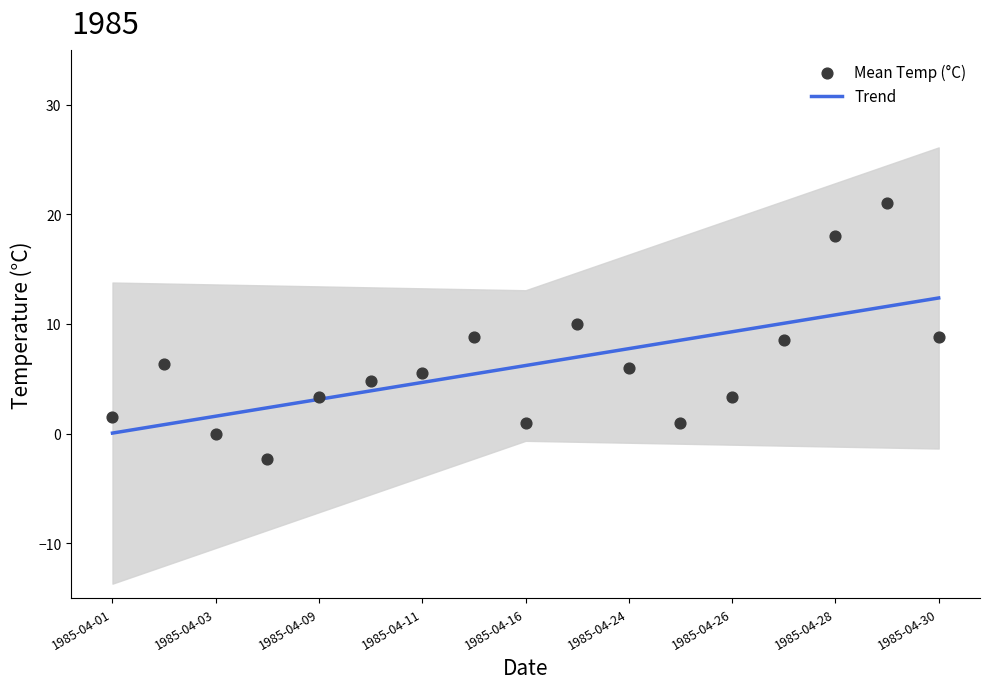

Which series has the largest total across all categories?

Trend